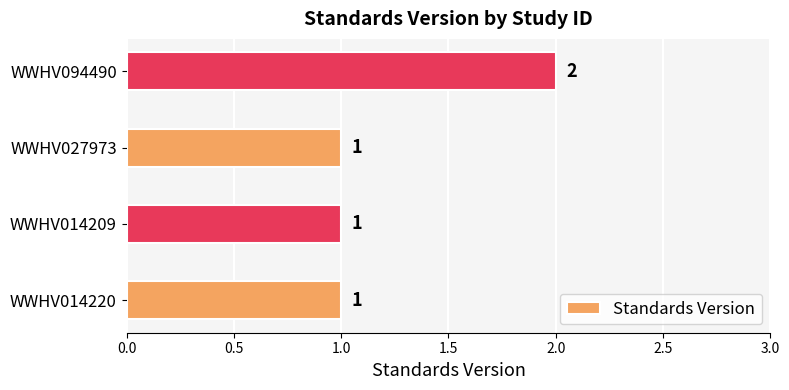

Reading bottom to top, what are all the values shown in this chart?

1	1	1	2